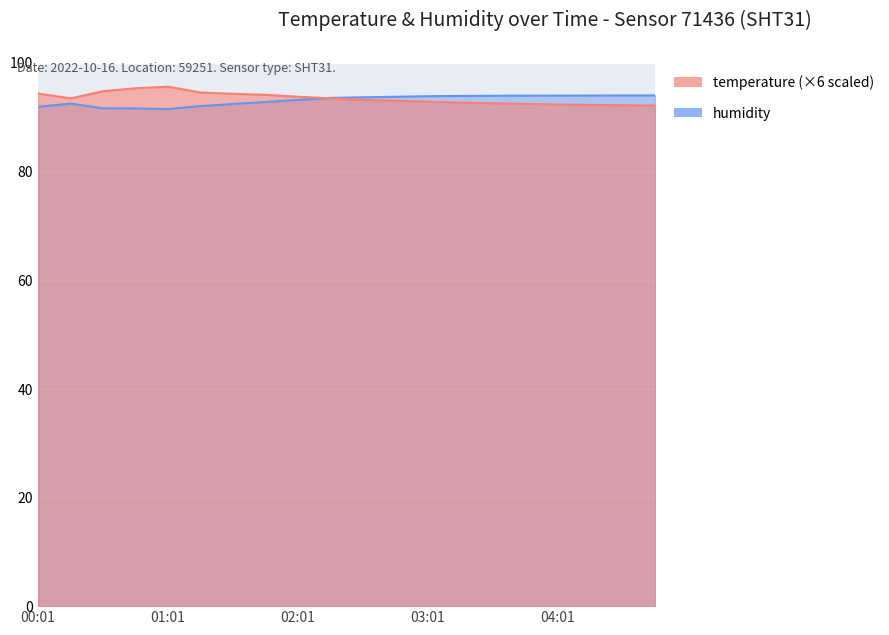

List the series in order of their overall mean, lowest first.

humidity, temperature